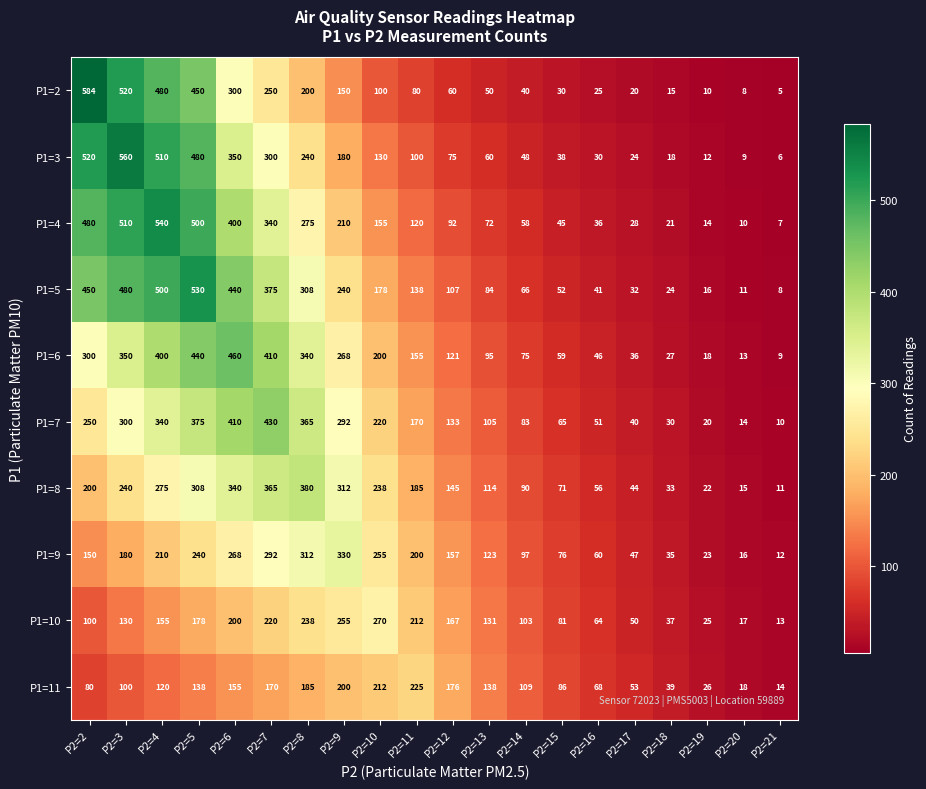

What value does the P1=4 series have at P2=2?

480